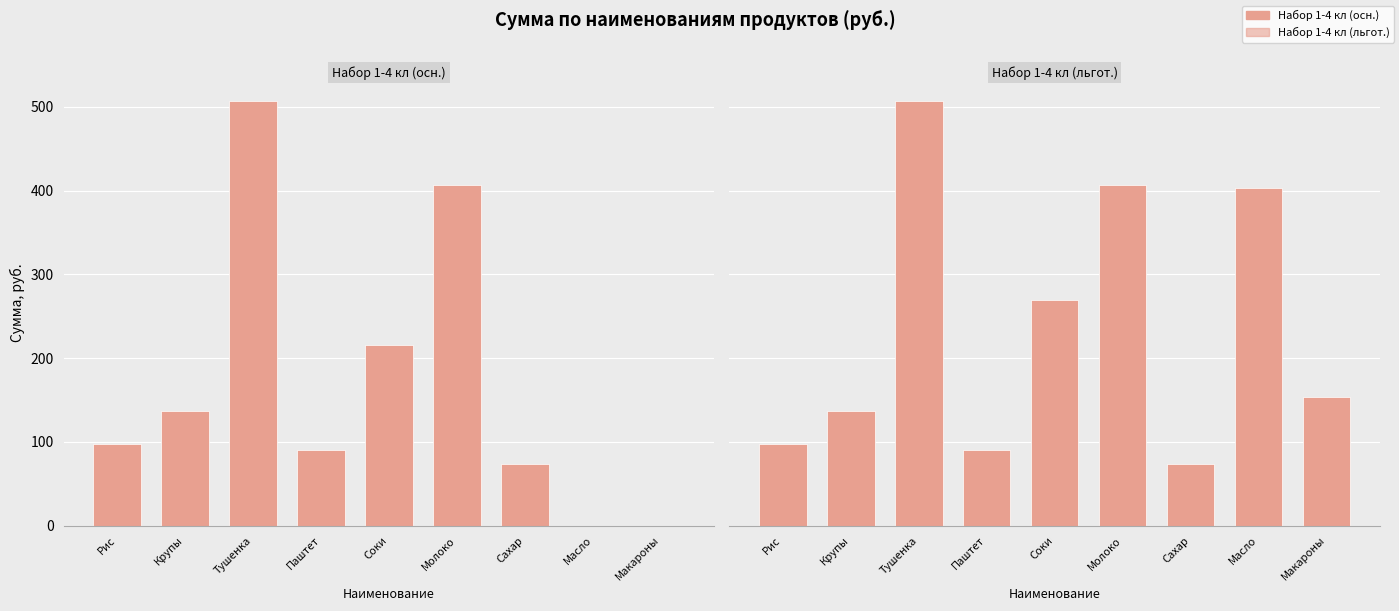

Read the Набор 1-4 кл (льгот.) value at Сахар.

73.2